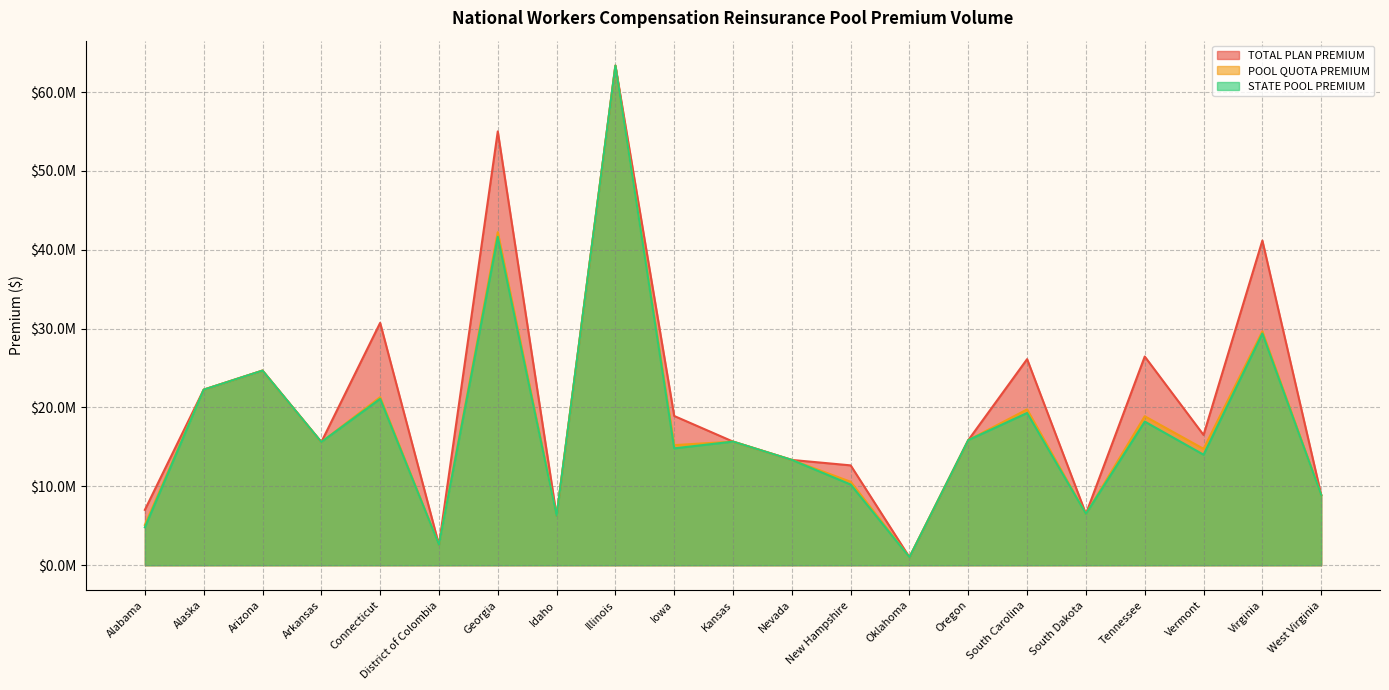

Rank the series at Connecticut from lowest to highest value.

STATE POOL PREMIUM, POOL QUOTA PREMIUM, TOTAL PLAN PREMIUM